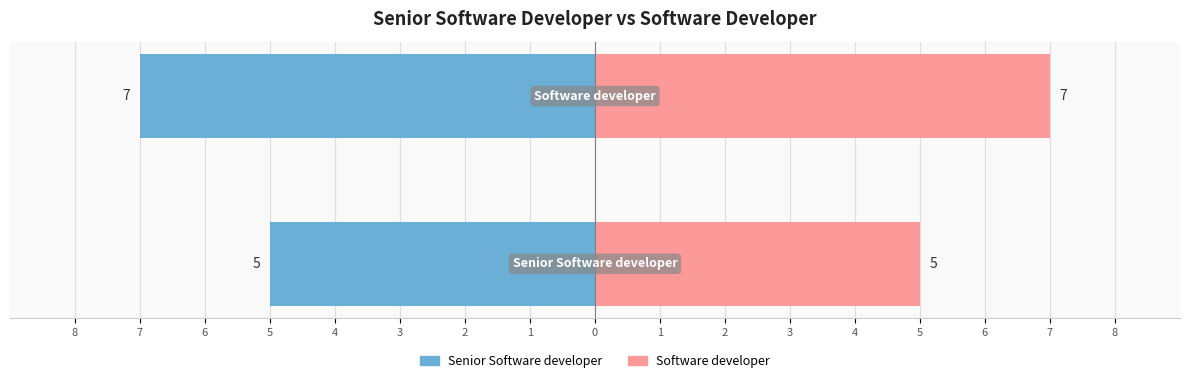

Between 7 and 8, which is larger?

8